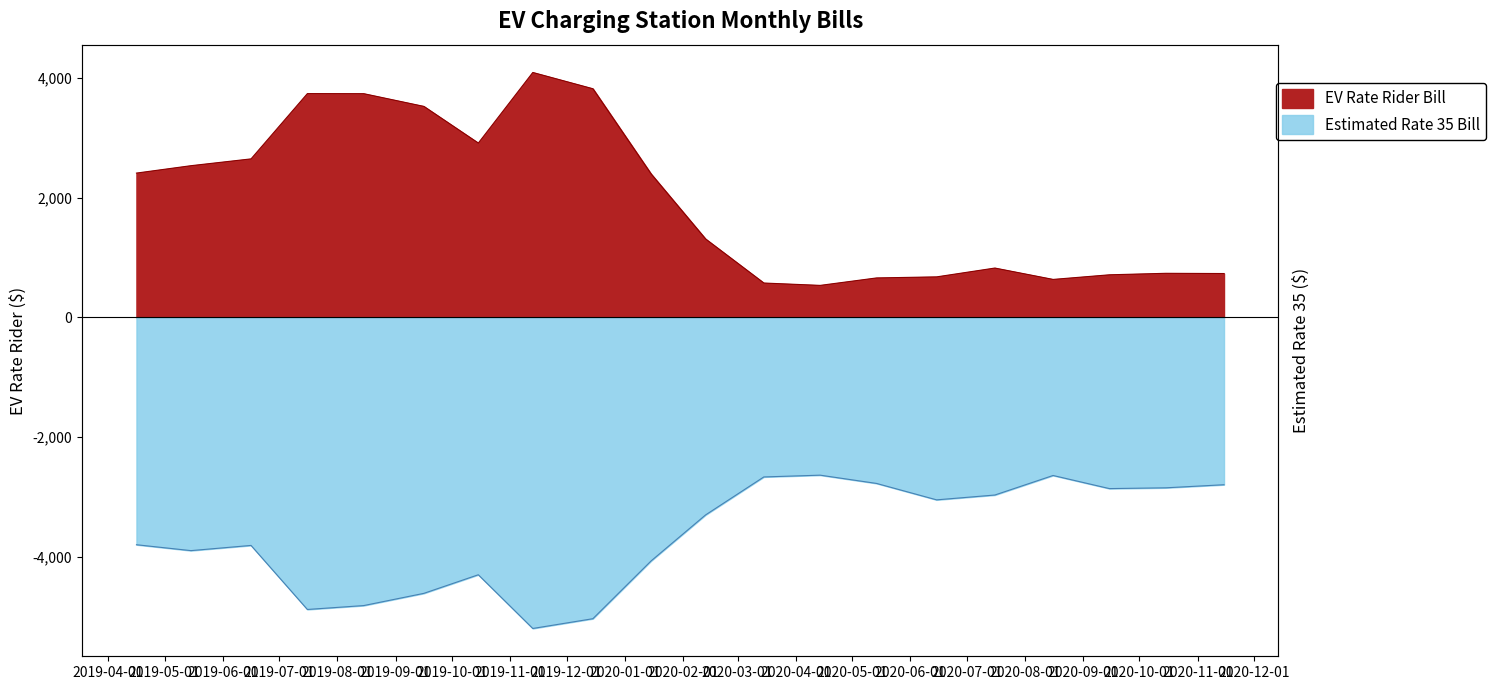

Reading left to right, list all the values displayed in this chart.

EV Rate Rider Bill: 2019-04-16=2411.0	2019-05-15=2534.6	2019-06-16=2648.4	2019-07-16=3739.2	2019-08-15=3737.7	2019-09-16=3525.4	2019-10-15=2912.6	2019-11-13=4092.1	2019-12-15=3820.1	2020-01-15=2396.3	2020-02-13=1310.0	2020-03-15=574.4	2020-04-14=534.9	2020-05-14=659.4	2020-06-15=677.2	2020-07-16=824.6	2020-08-16=634.6	2020-09-15=711.8	2020-10-15=736.7	2020-11-15=733.1
Estimated Rate 35 Bill: 2019-04-16=-3797.8	2019-05-15=-3896.1	2019-06-16=-3809.3	2019-07-16=-4879.3	2019-08-15=-4814.1	2019-09-16=-4610.1	2019-10-15=-4299.5	2019-11-13=-5196.8	2019-12-15=-5033.5	2020-01-15=-4068.0	2020-02-13=-3299.8	2020-03-15=-2665.2	2020-04-14=-2635.5	2020-05-14=-2773.5	2020-06-15=-3047.9	2020-07-16=-2967.3	2020-08-16=-2640.9	2020-09-15=-2859.9	2020-10-15=-2846.9	2020-11-15=-2795.3